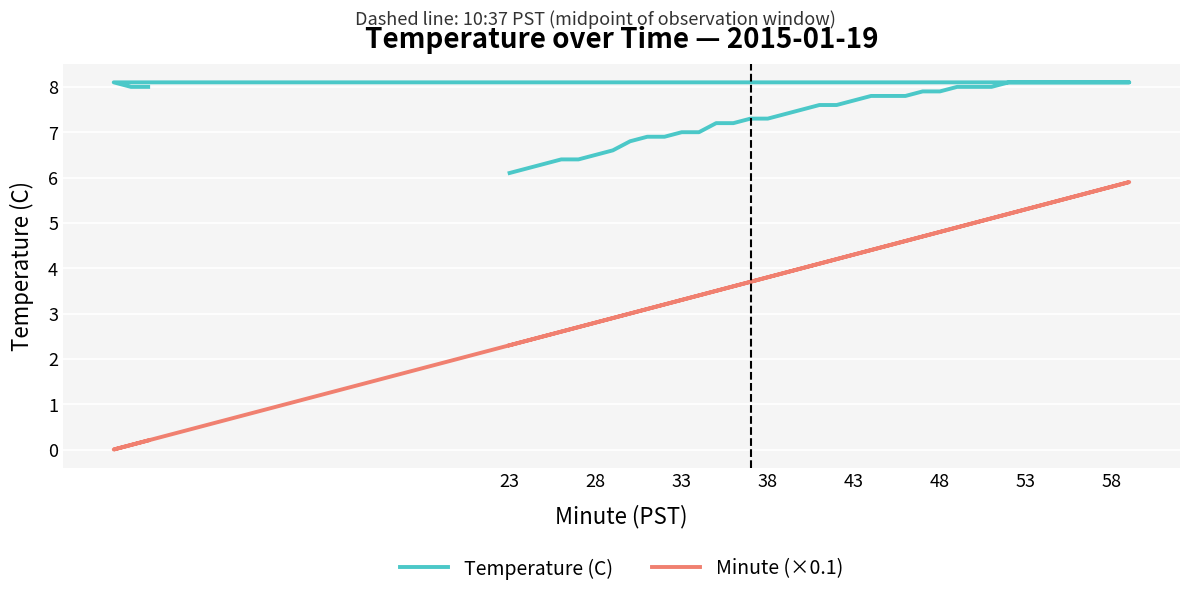

How many lines are shown in the chart?

2